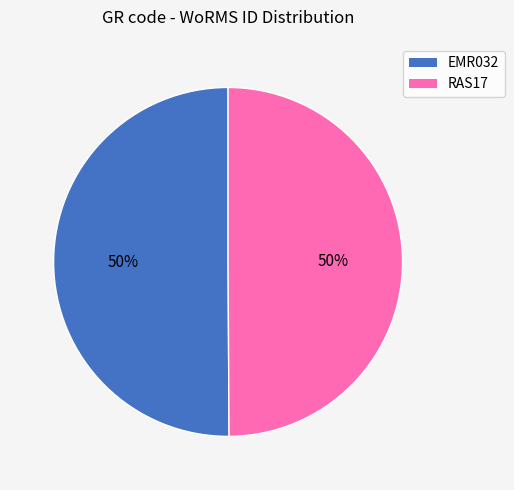

To the nearest percent, what portion does RAS17 represent?

50%